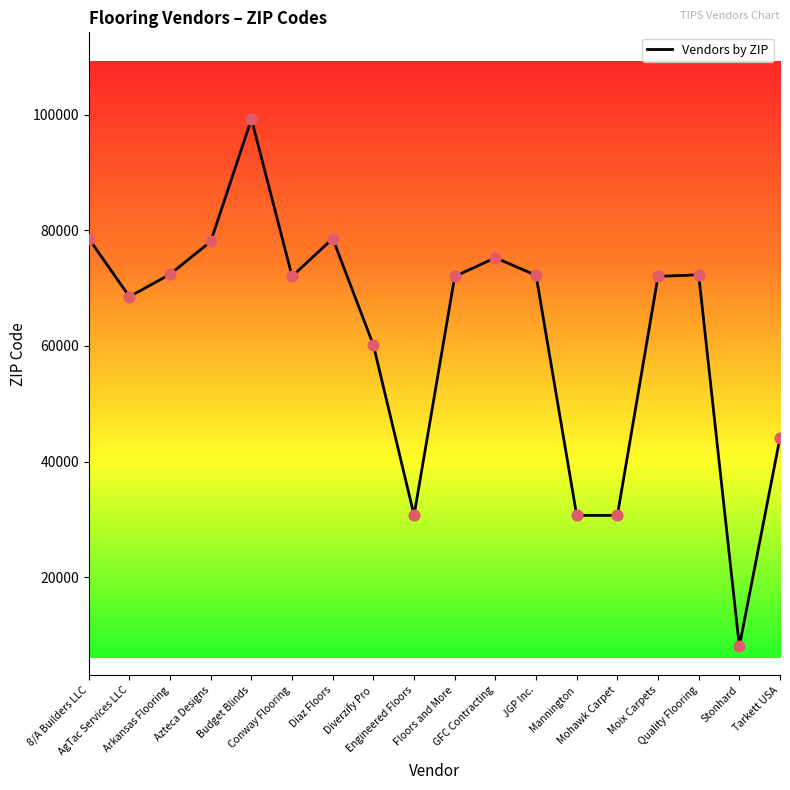

Between Stonhard and Diverzify Pro, which is larger?

Diverzify Pro